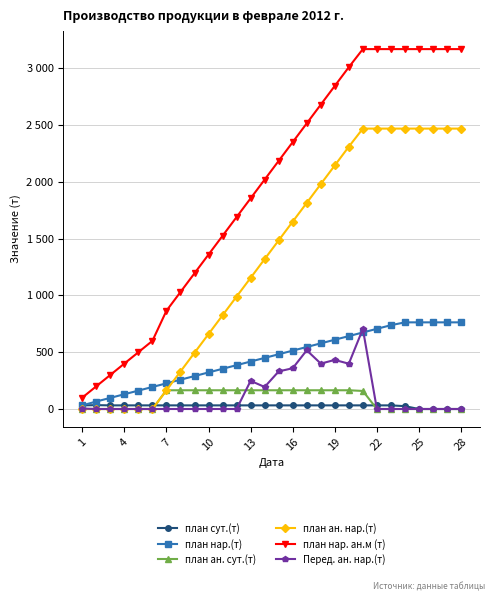

What is the average value of the план ан. нар.(т) series?

1324